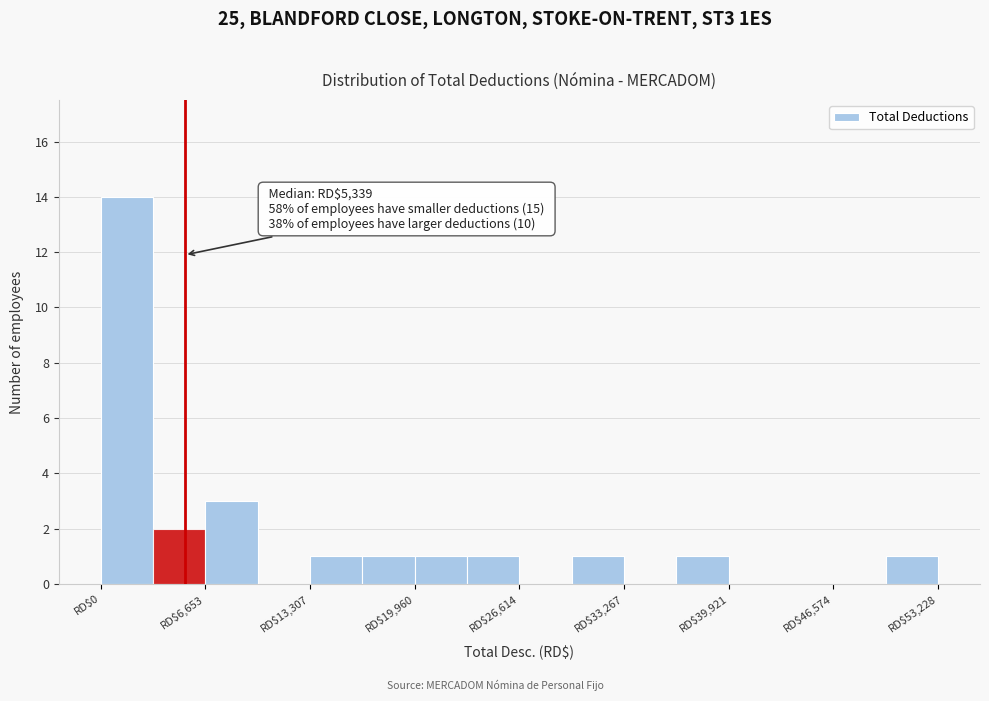

Around what value on the x-axis is the tallest bar? Give the approximate position of its centre, as read against the axis.

2000